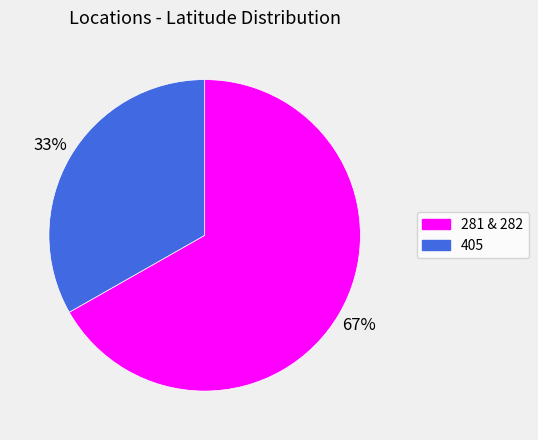

Is there a majority slice in this chart?

Yes